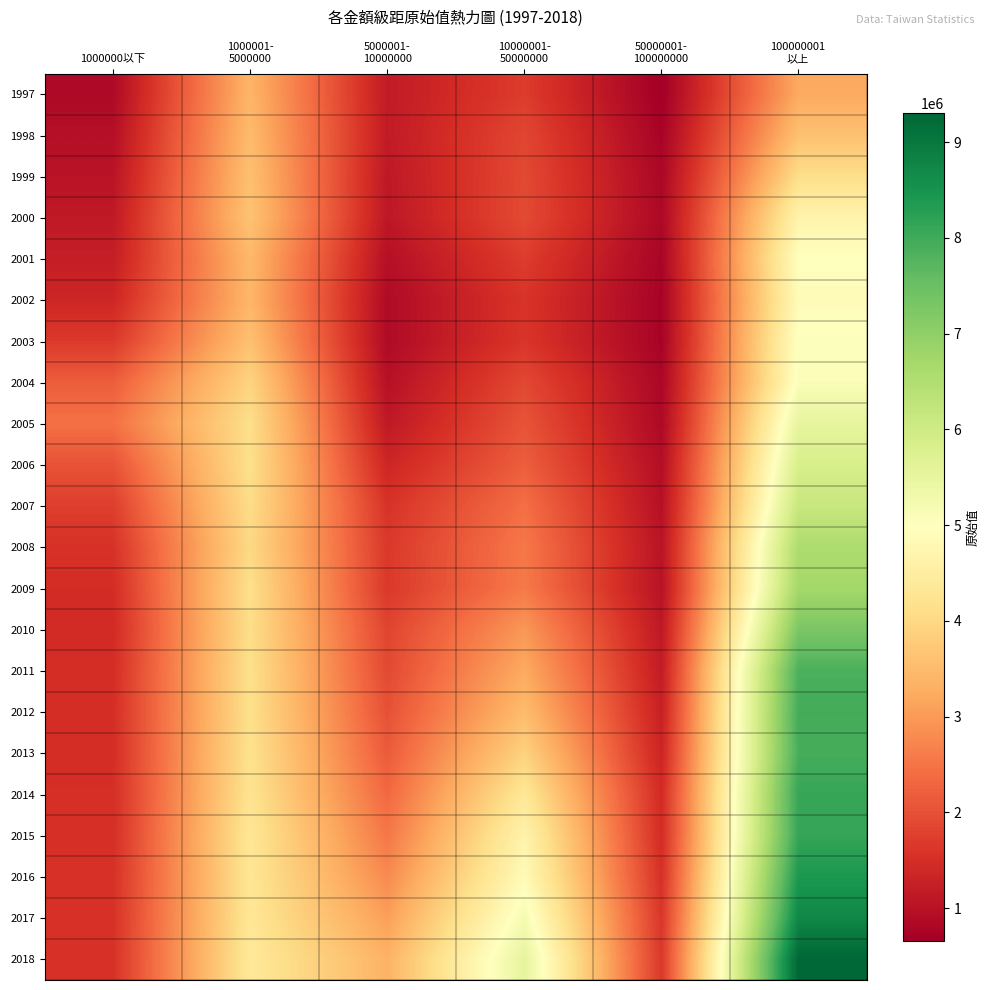

Between 5000001- 10000000 and 10000001- 50000000, which series saw the biggest shift?

2018